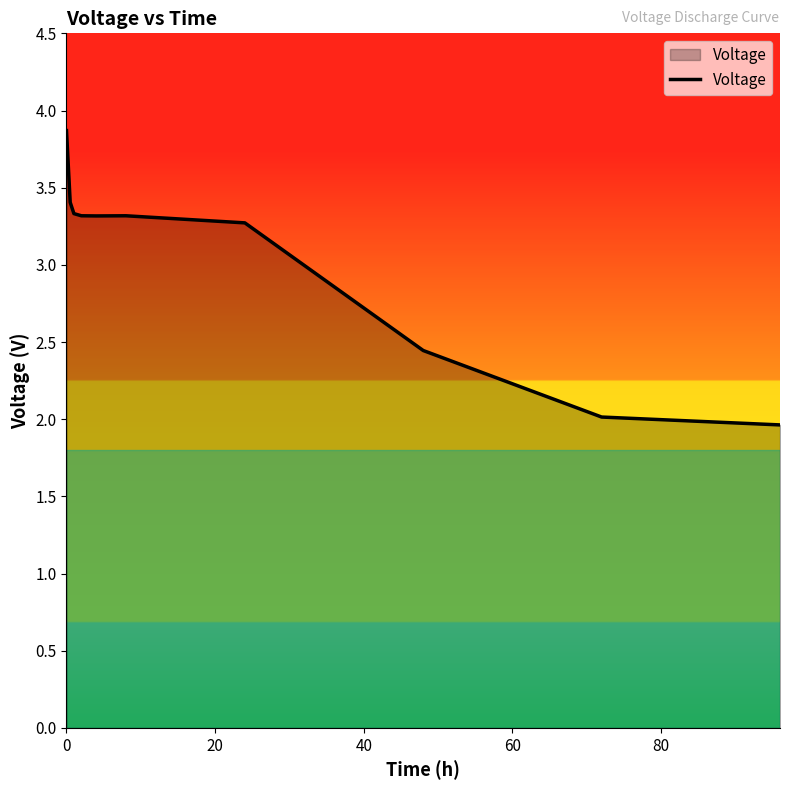

What is the difference between the maximum and minimum values?

1.9